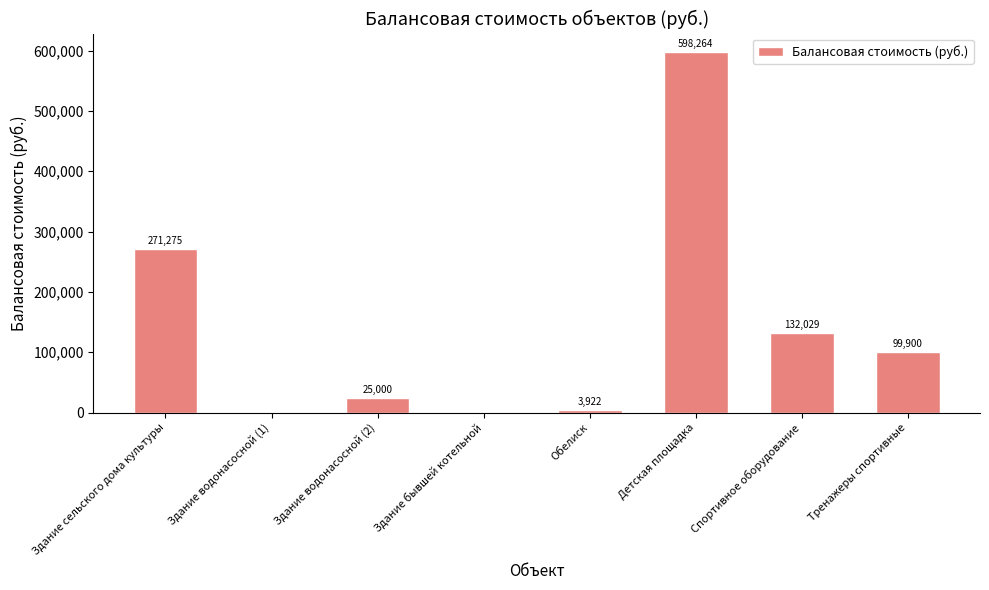

The chart shows a value of 99900.0 at Тренажеры спортивные. True or false?

True